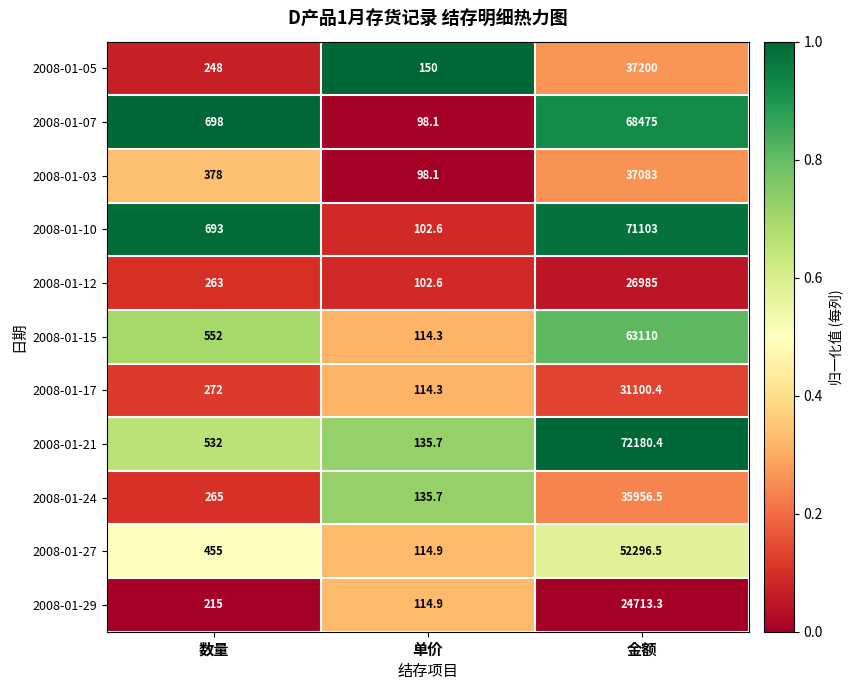

The value of 2008-01-15 at 数量 is 552.0. True or false?

True